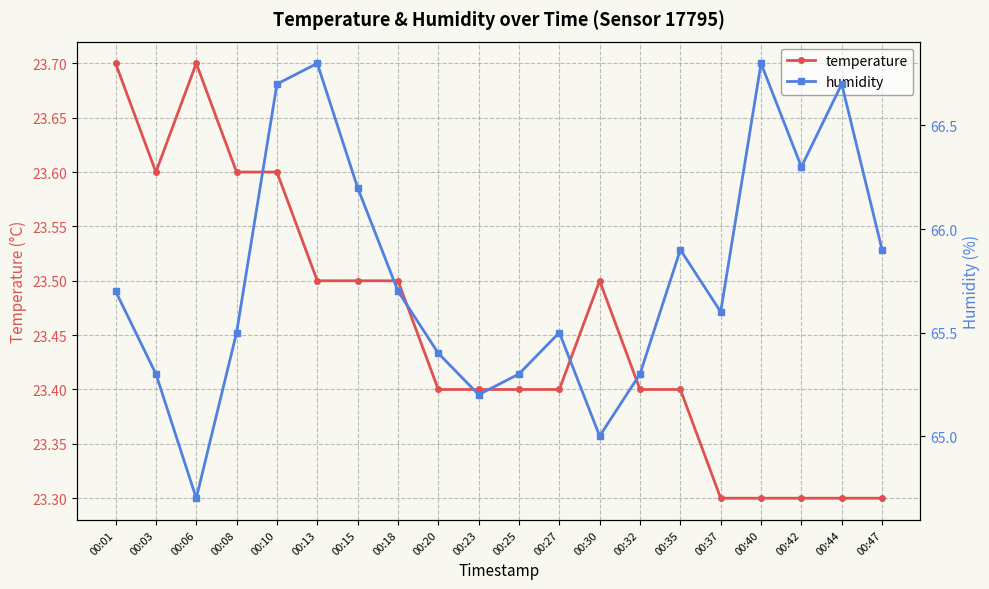

Reading right to left, transcribe all the data shown in this chart.

temperature: 23.3	23.3	23.3	23.3	23.3	23.4	23.4	23.5	23.4	23.4	23.4	23.4	23.5	23.5	23.5	23.6	23.6	23.7	23.6	23.7
humidity: 65.9	66.7	66.3	66.8	65.6	65.9	65.3	65.0	65.5	65.3	65.2	65.4	65.7	66.2	66.8	66.7	65.5	64.7	65.3	65.7